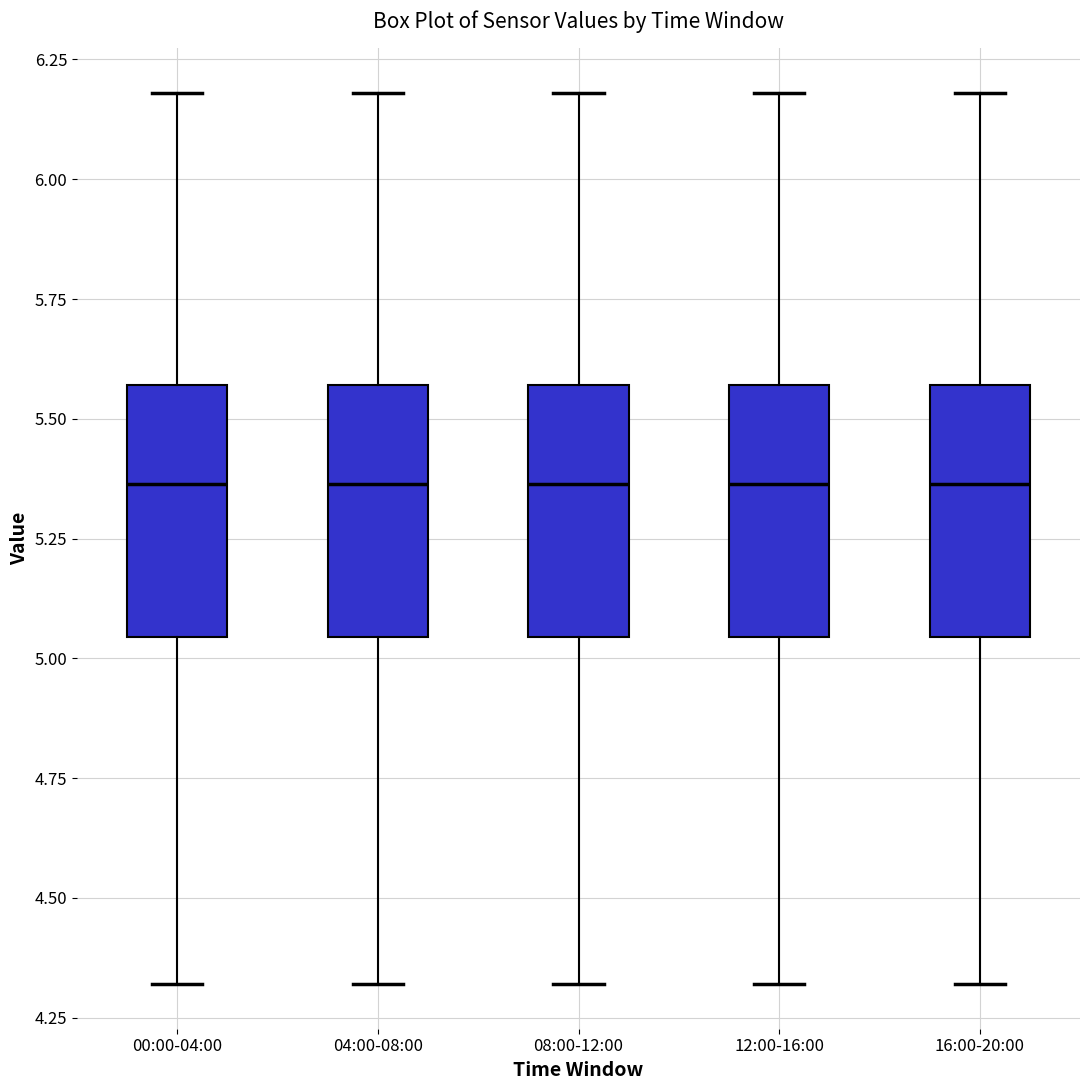

Reading left to right, read every box against the y-axis: the position of its median line, the range the box covers, and the ends of its whiskers. The values are not printed on the chart, so give them approximately, as read against the axis.

00:00-04:00: median 5.35, box 5.05 to 5.55, whiskers 4.30 to 6.20
04:00-08:00: median 5.35, box 5.05 to 5.55, whiskers 4.30 to 6.20
08:00-12:00: median 5.35, box 5.05 to 5.55, whiskers 4.30 to 6.20
12:00-16:00: median 5.35, box 5.05 to 5.55, whiskers 4.30 to 6.20
16:00-20:00: median 5.35, box 5.05 to 5.55, whiskers 4.30 to 6.20